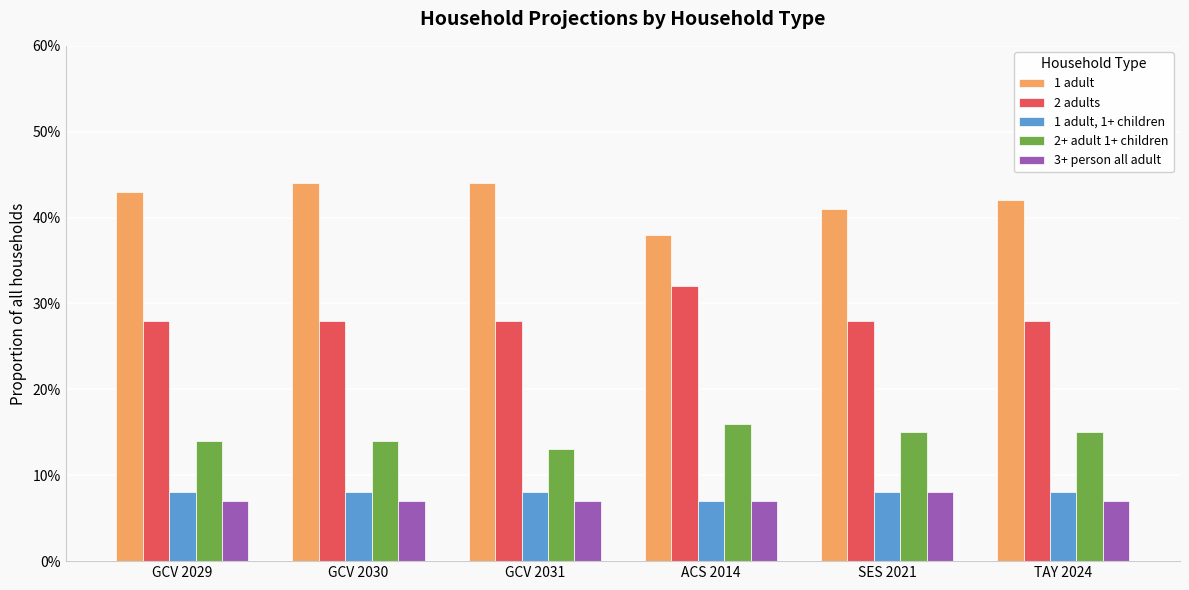

True or false: 2+ adult 1+ children has a value of 0.1 at TAY 2024.

True